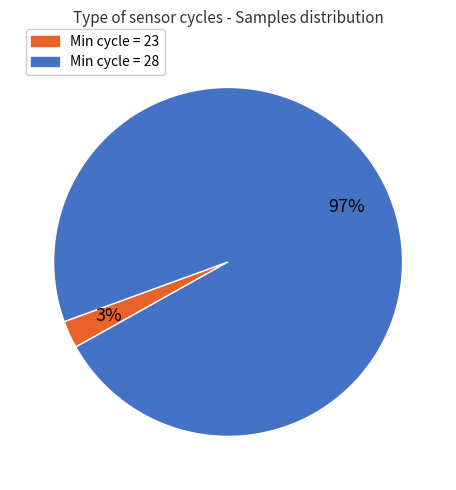

Does any single category account for the majority?

Yes